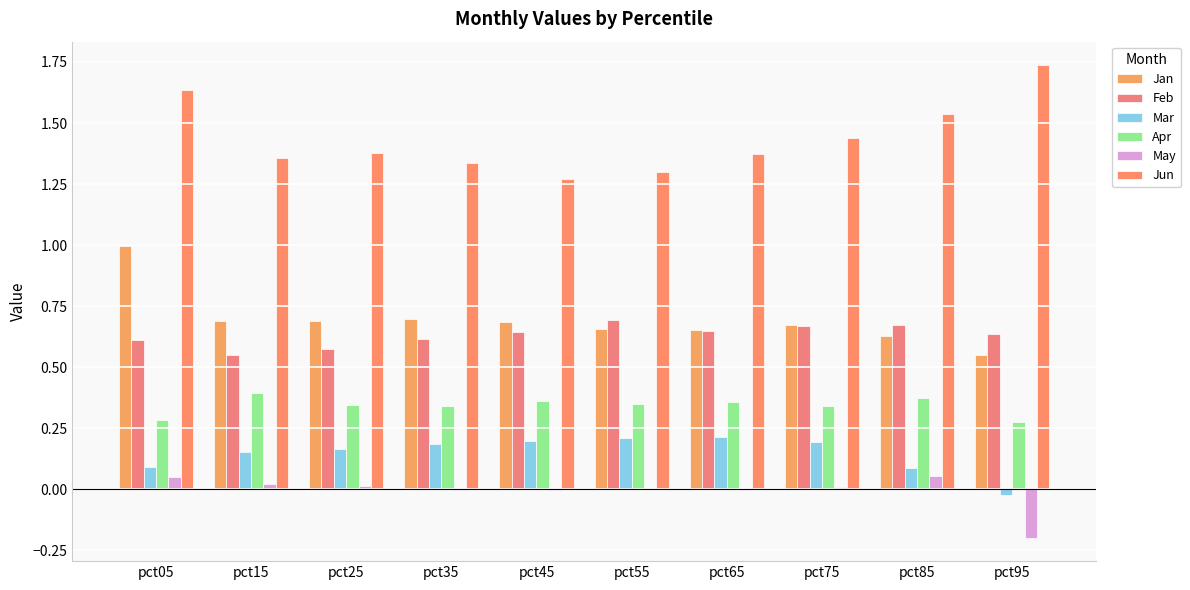

What is the greatest value displayed?

1.7